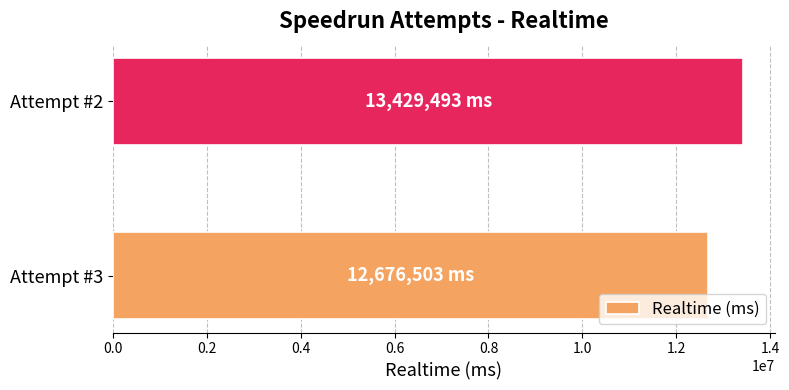

How many data points are less than 13429493?

1